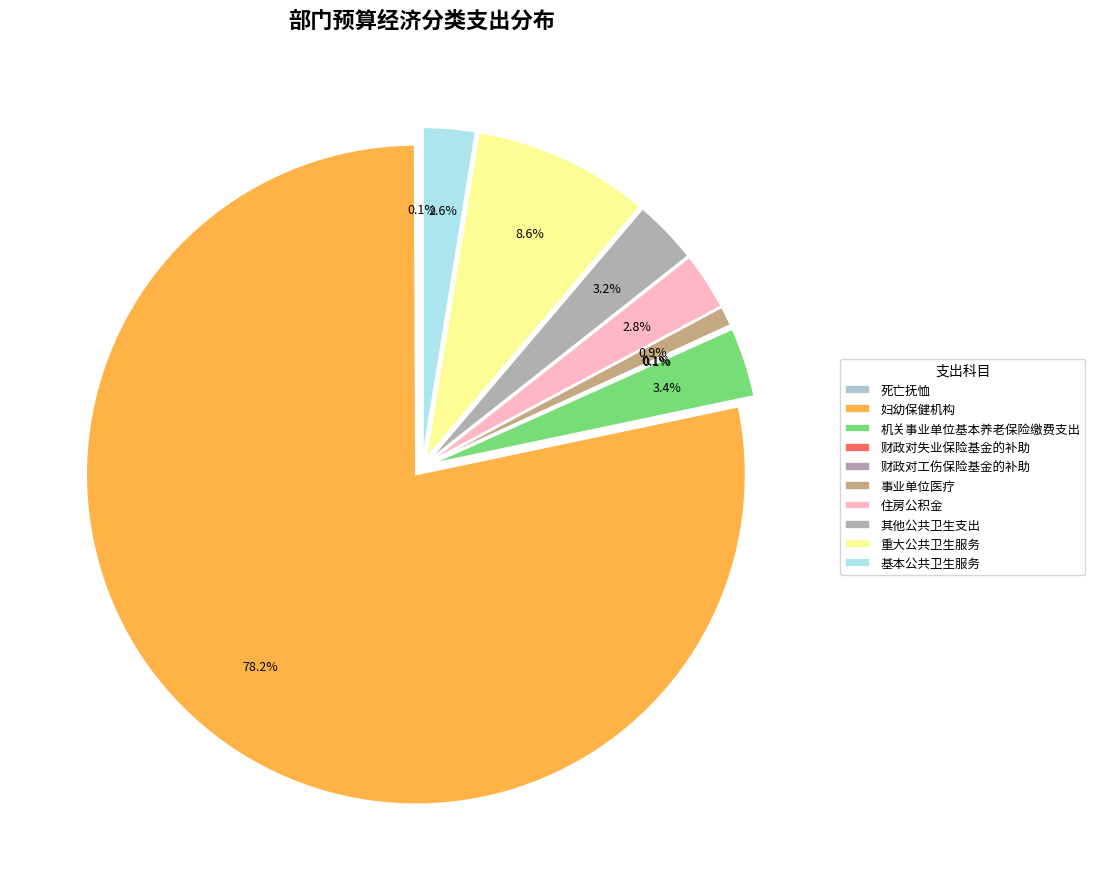

True or false: 住房公积金 accounts for 3% of the total.

True